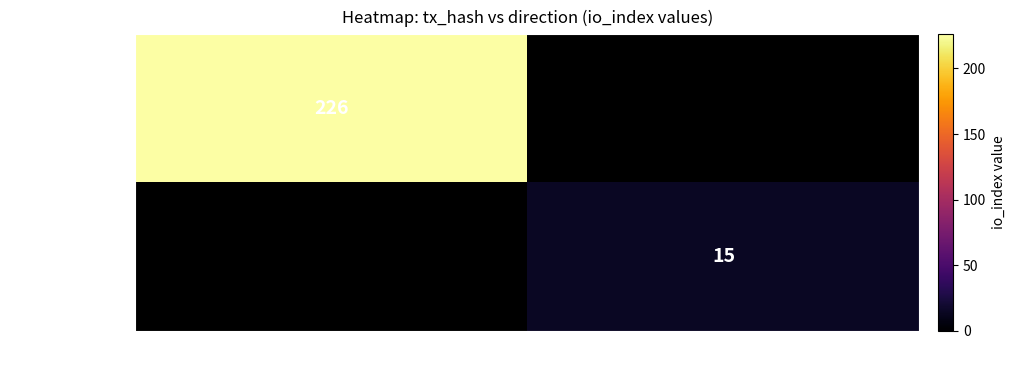

Is the value of 9ffc5f190bf6… at -1 greater than the value of 8d5aa1d75df0… at 1?

Yes